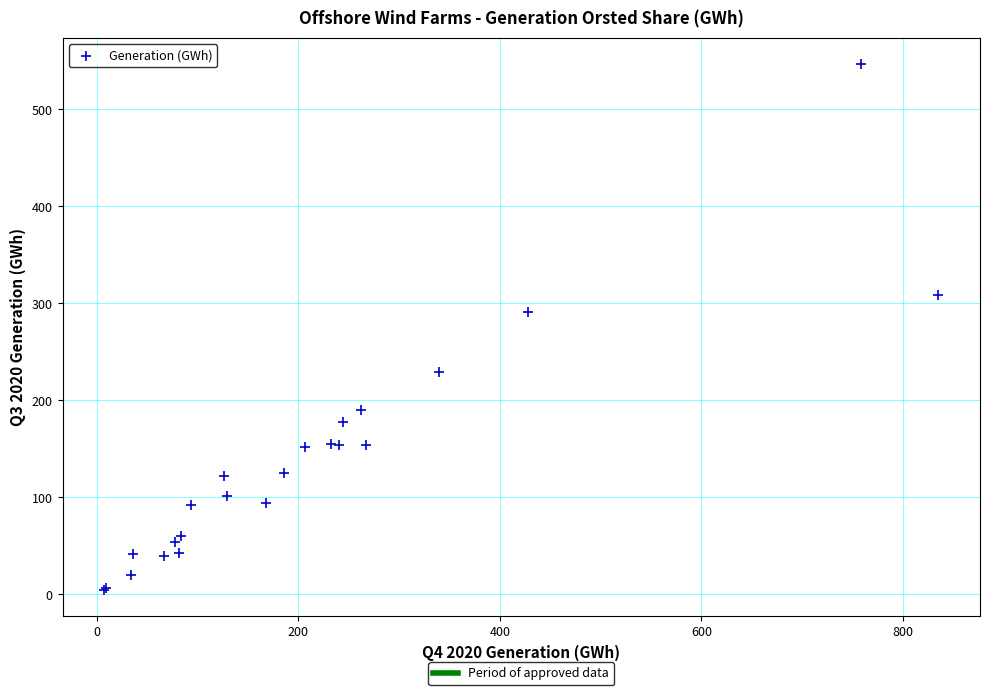

What Y value in the scatter plot is closest to 275?

291.6